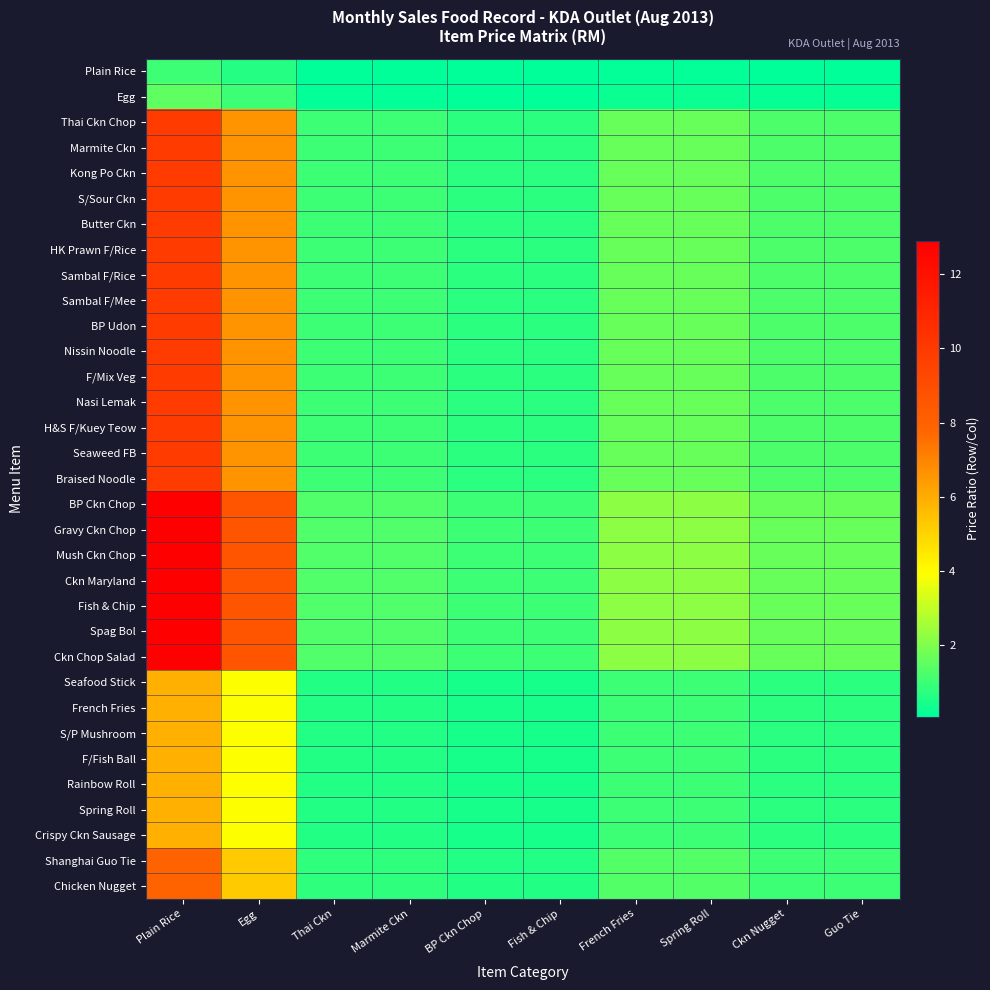

Rank the series at Egg from lowest to highest value.

Plain Rice, Egg, Seafood Stick, French Fries, S/P Mushroom, F/Fish Ball, Rainbow Roll, Spring Roll, Crispy Ckn Sausage, Shanghai Guo Tie, Chicken Nugget, Thai Ckn Chop, Marmite Ckn, Kong Po Ckn, S/Sour Ckn, Butter Ckn, HK Prawn F/Rice, Sambal F/Rice, Sambal F/Mee, BP Udon, Nissin Noodle, F/Mix Veg, Nasi Lemak, H&S F/Kuey Teow, Seaweed FB, Braised Noodle, BP Ckn Chop, Gravy Ckn Chop, Mush Ckn Chop, Ckn Maryland, Fish & Chip, Spag Bol, Ckn Chop Salad